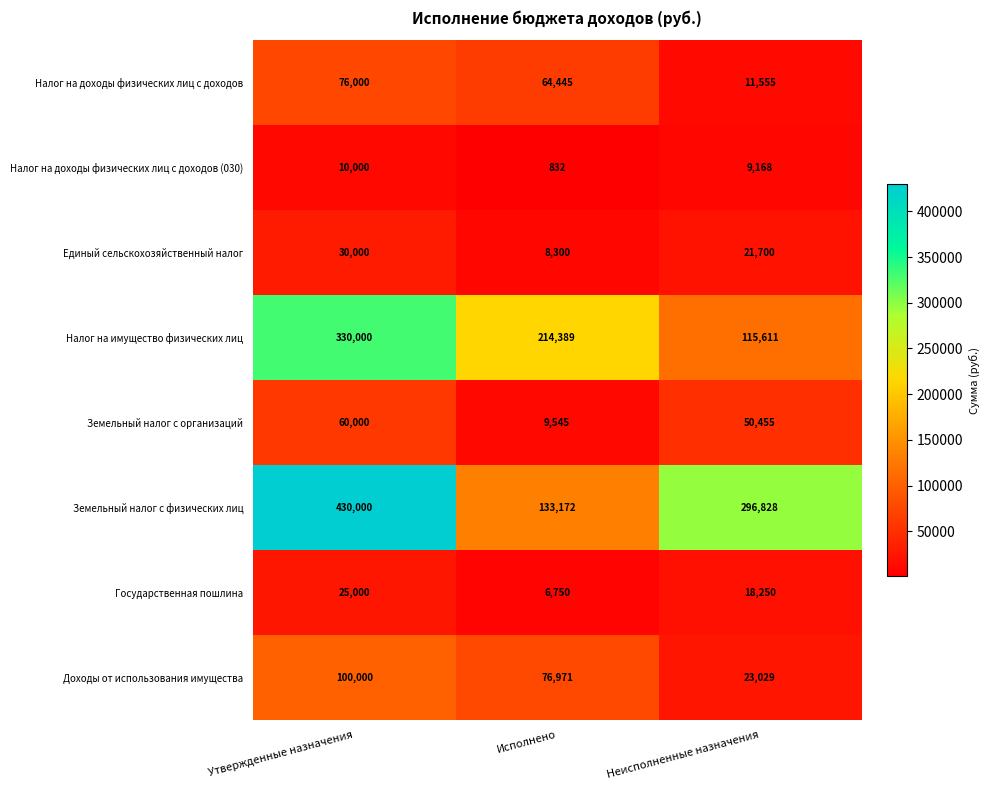

How many data points does each series have?

3